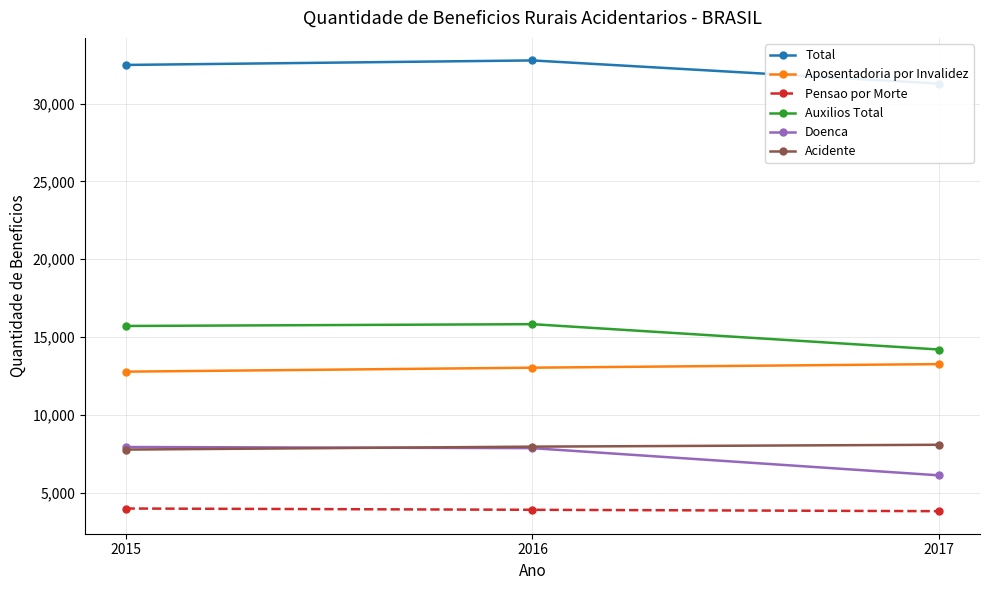

What is the total value across all series at 2017?

76767